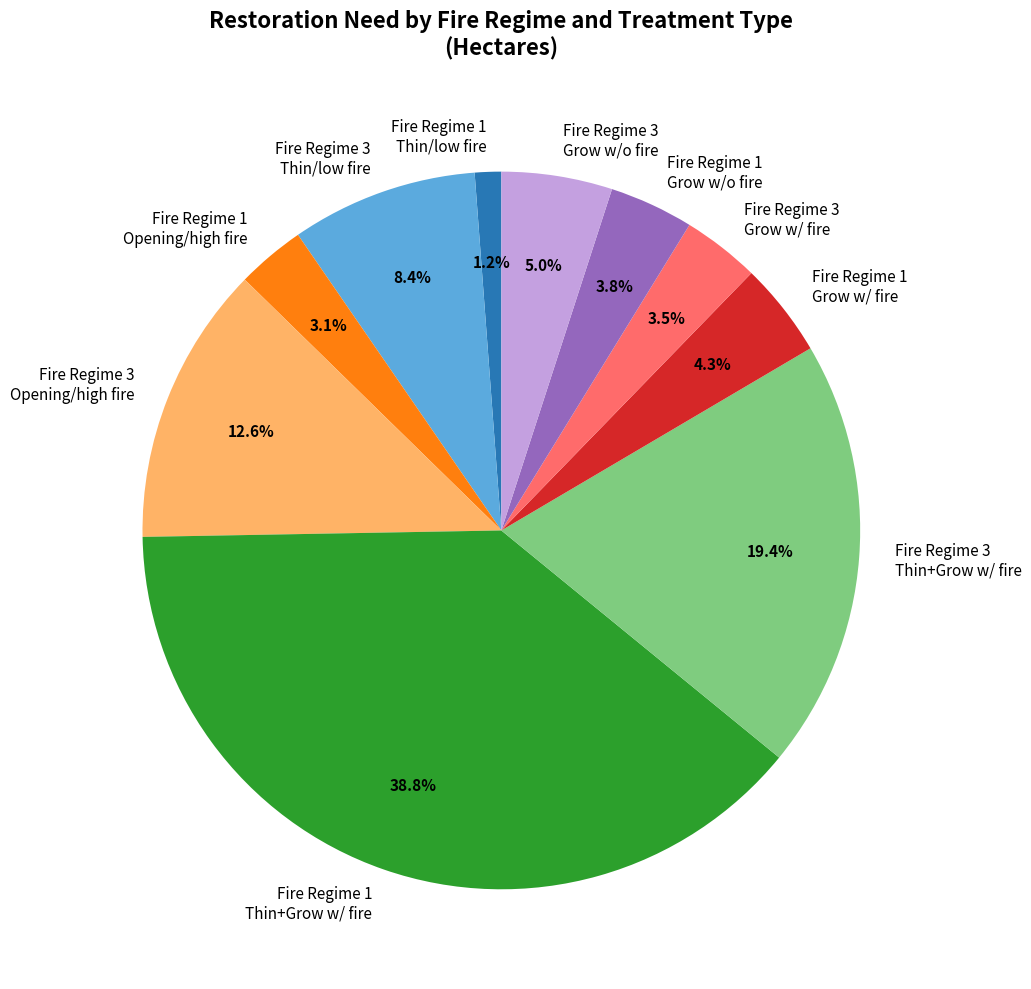

Does any single category account for the majority?

No